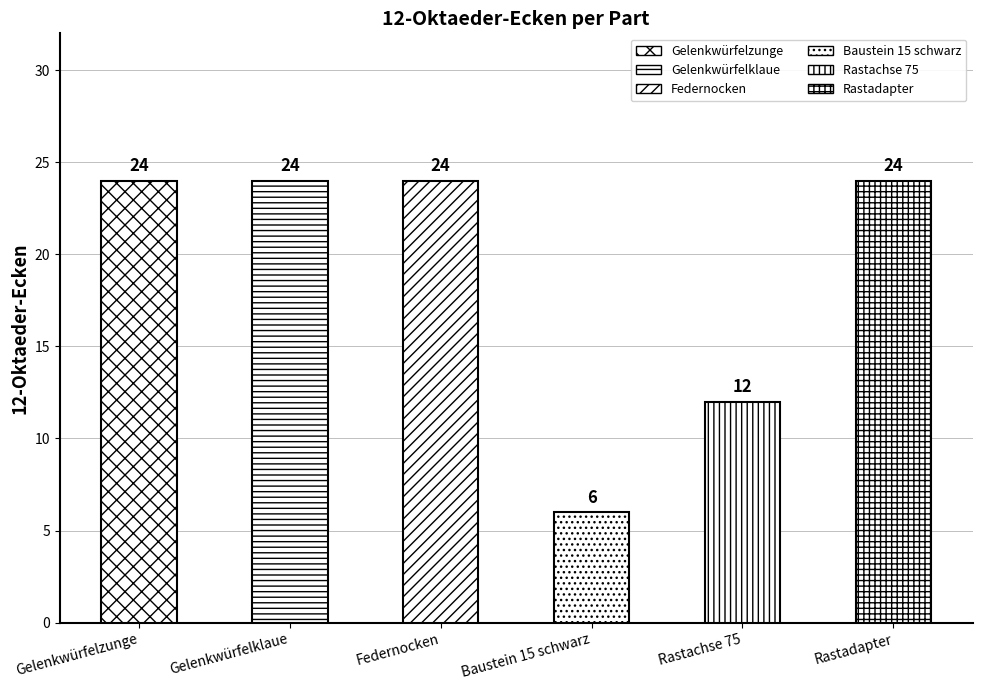

True or false: the data shows 20 at Rastachse 75.

False